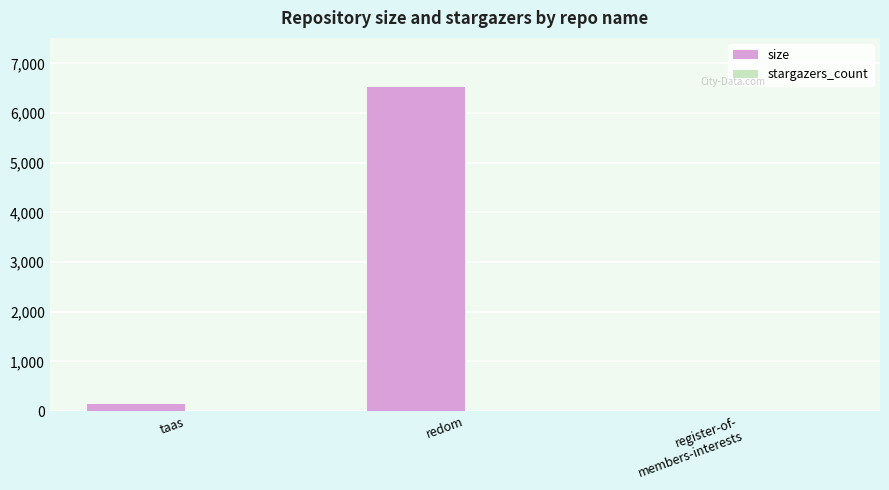

At which label does size reach its peak?

redom